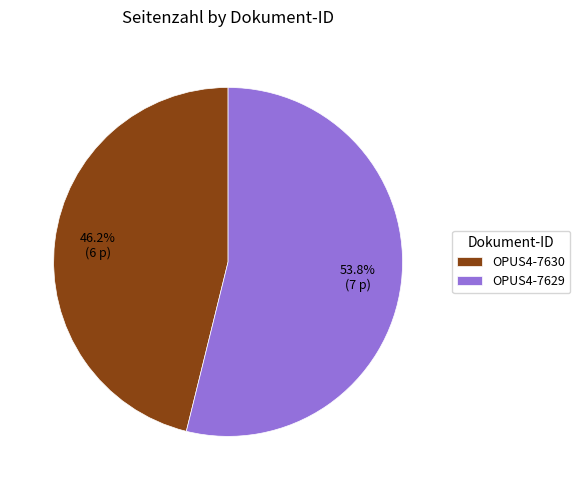

How many slices are in this pie chart?

2